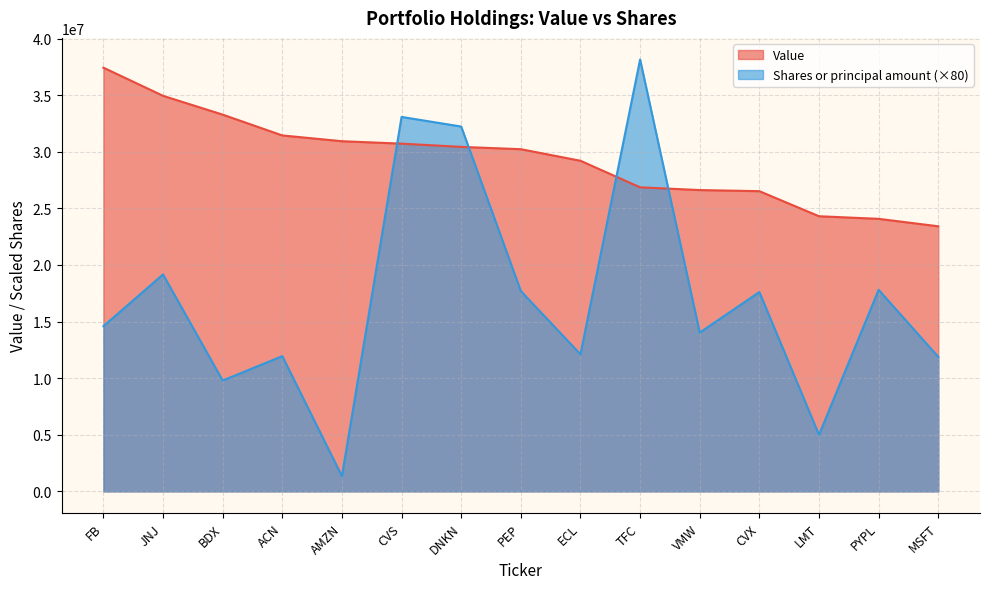

Reading left to right, list all the values displayed in this chart.

Value: 37426000	34939000	33278000	31439000	30929000	30714000	30428000	30224000	29202000	26856000	26614000	26516000	24302000	24072000	23414000
Shares or principal amount: 14587360	19161920	9788800	11944400	1339040	33074320	32224640	17691680	12105200	38147920	14026720	17602480	4992880	17803200	11877520